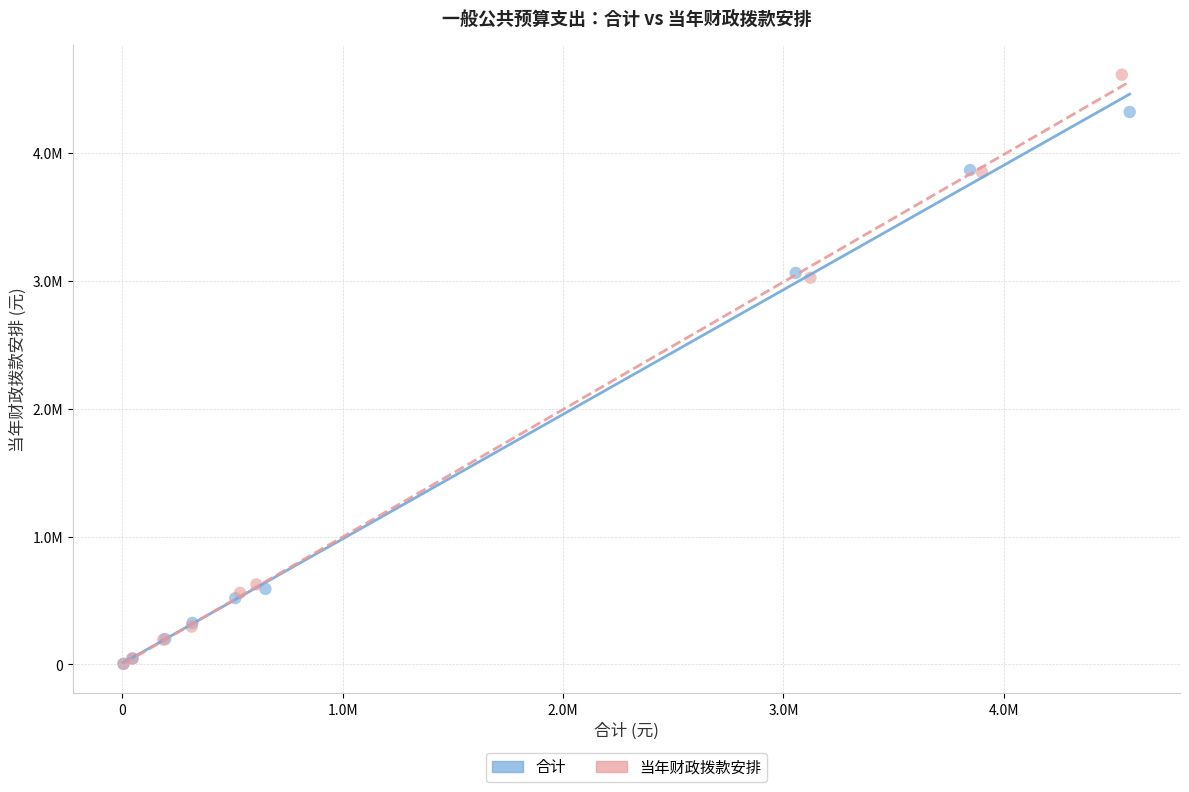

What are all the series names shown in the legend?

合计, 当年财政拨款安排